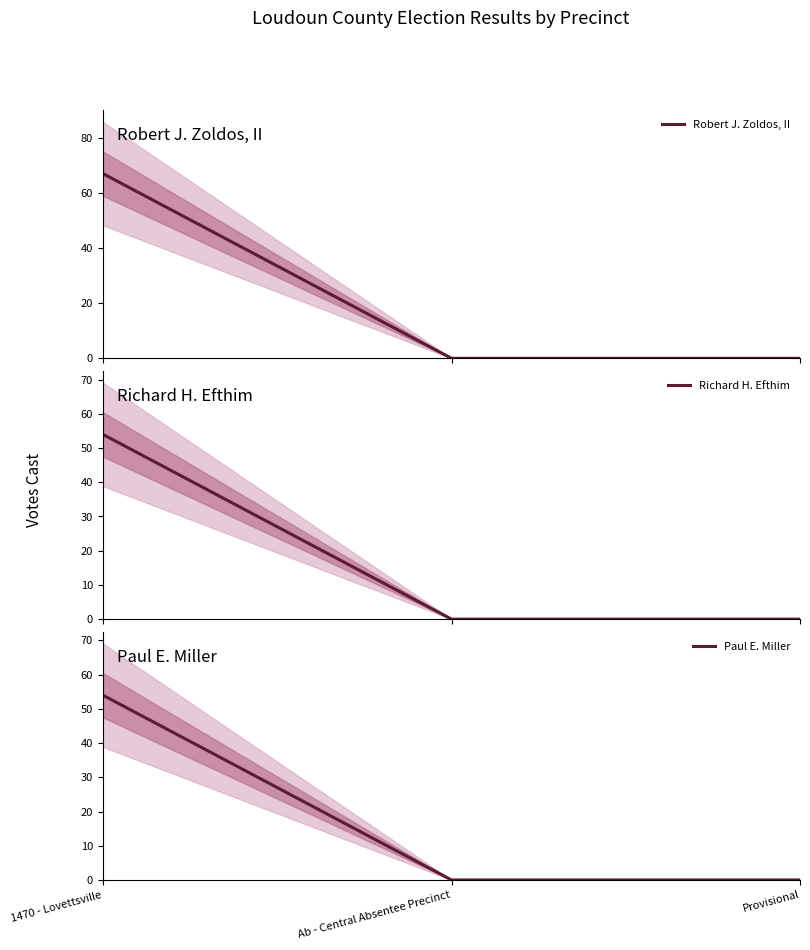

At how many categories does at least one series exceed 31?

1